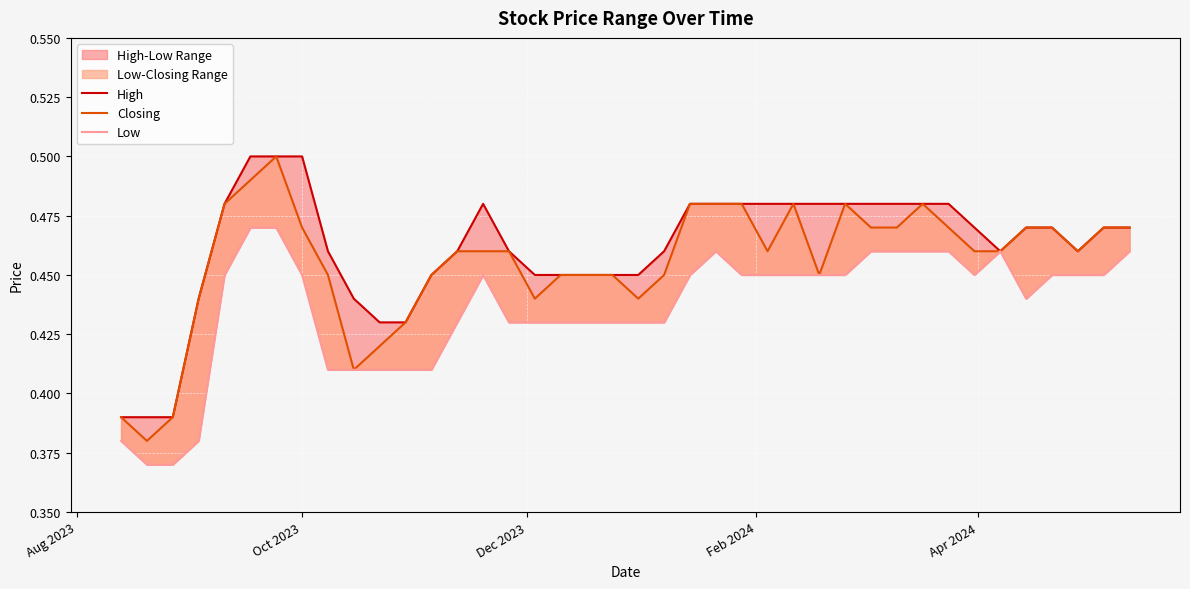

At which label is High closest to 0?

Aug 2023